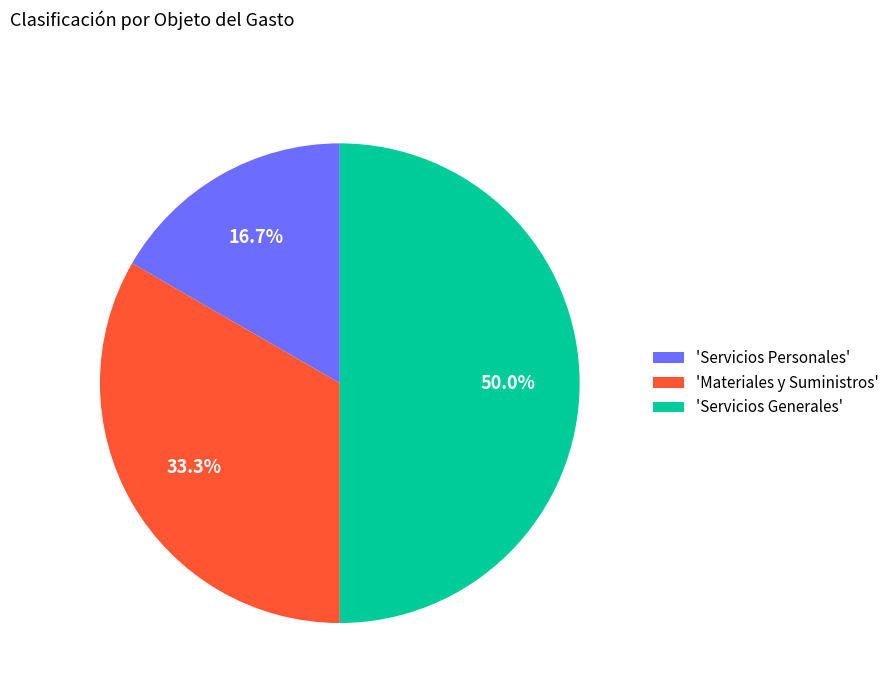

Do 'Servicios Generales' and 'Servicios Personales' together represent more than half of the pie?

Yes